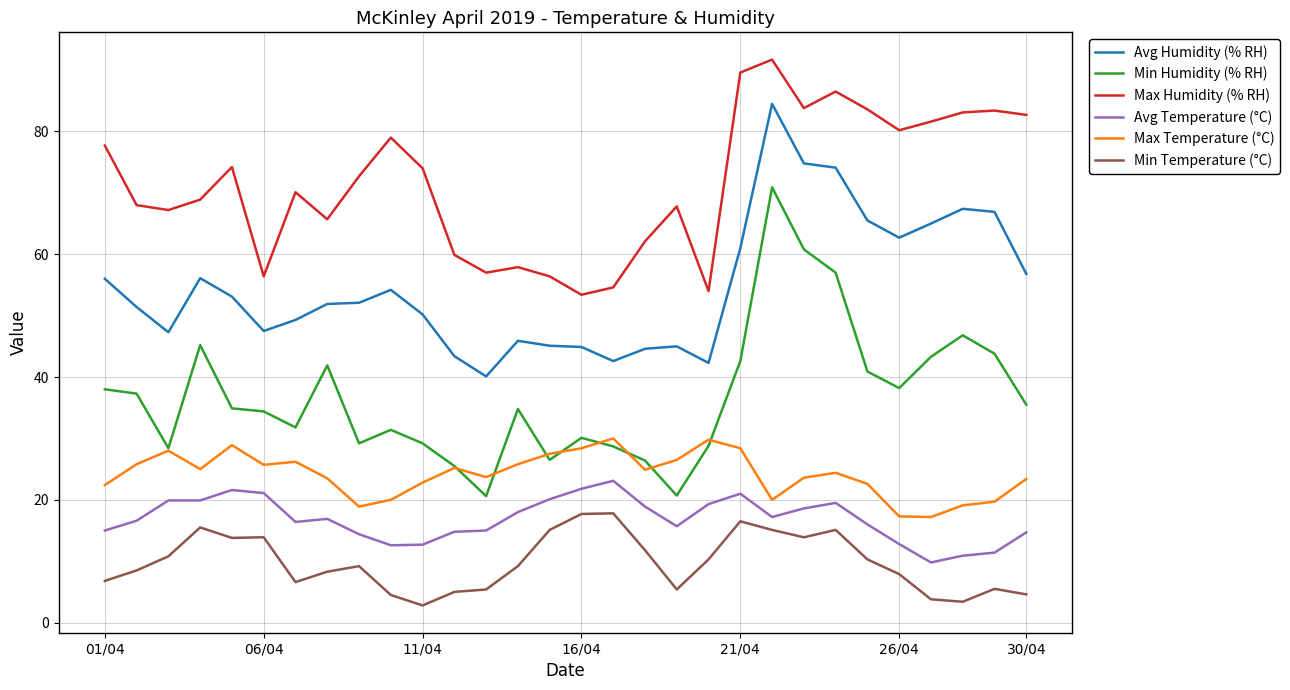

What is the maximum value shown in the chart?

91.7